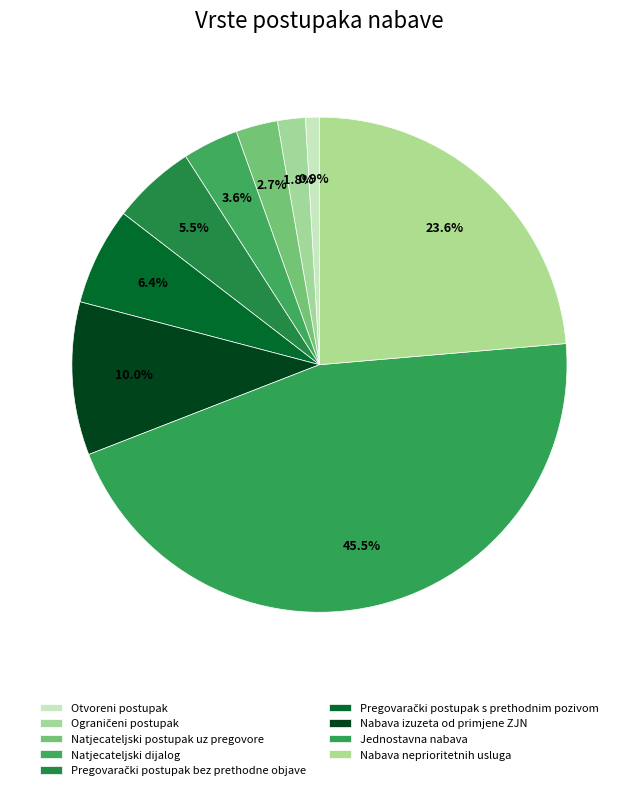

Do Jednostavna nabava and Natjecateljski dijalog together represent more than half of the pie?

No